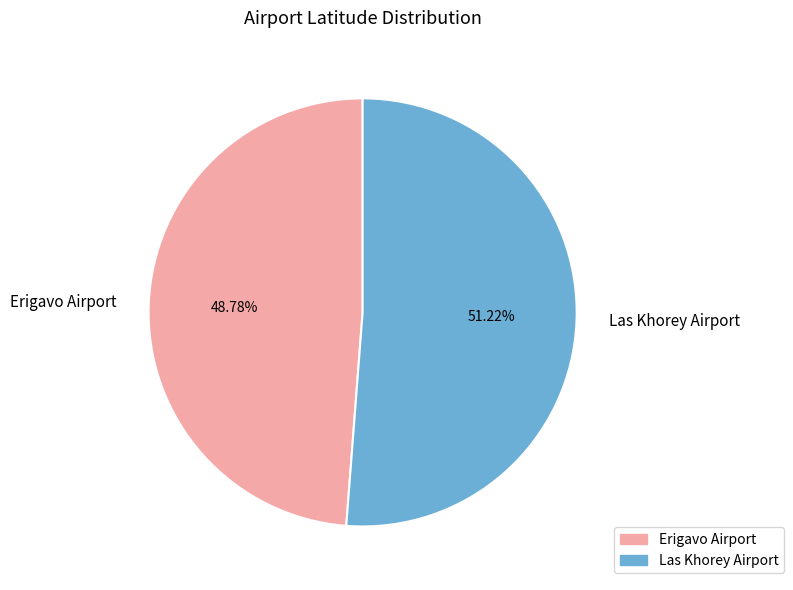

True or false: Las Khorey Airport accounts for 51% of the total.

True